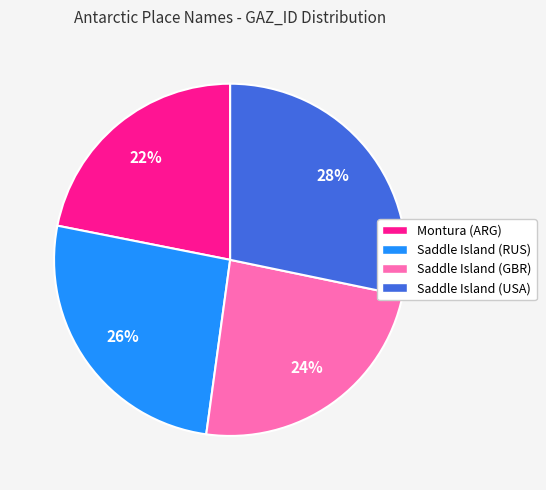

Between Saddle Island (RUS) and Saddle Island (USA), which is larger?

Saddle Island (USA)